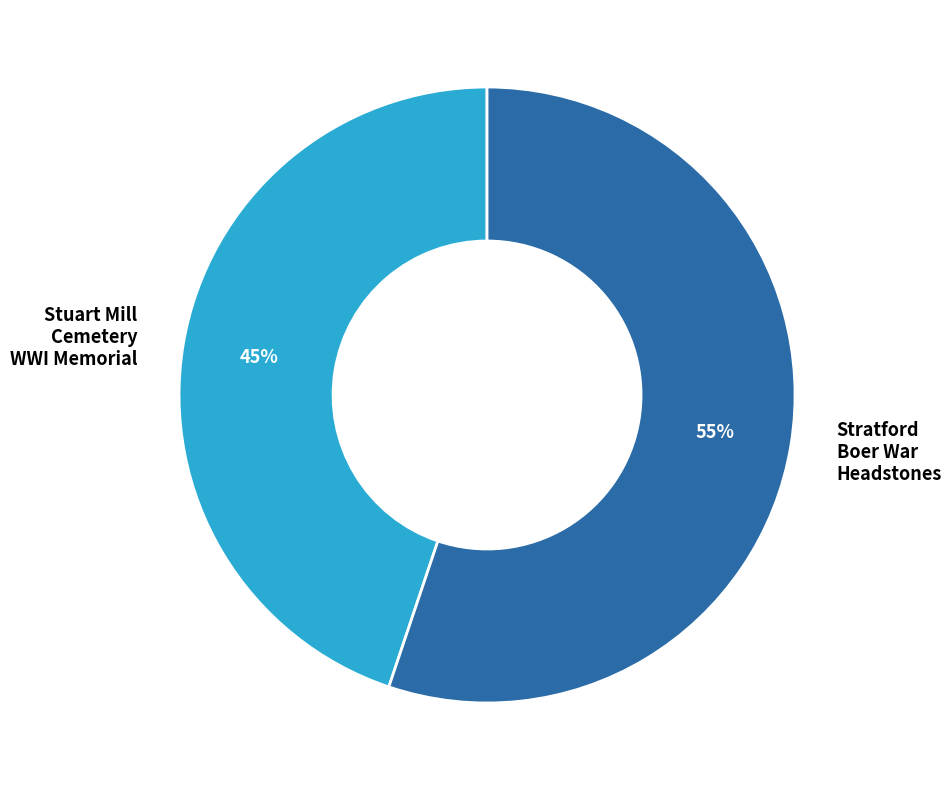

What is the largest slice in the pie chart?

Stratford Boer War Headstones